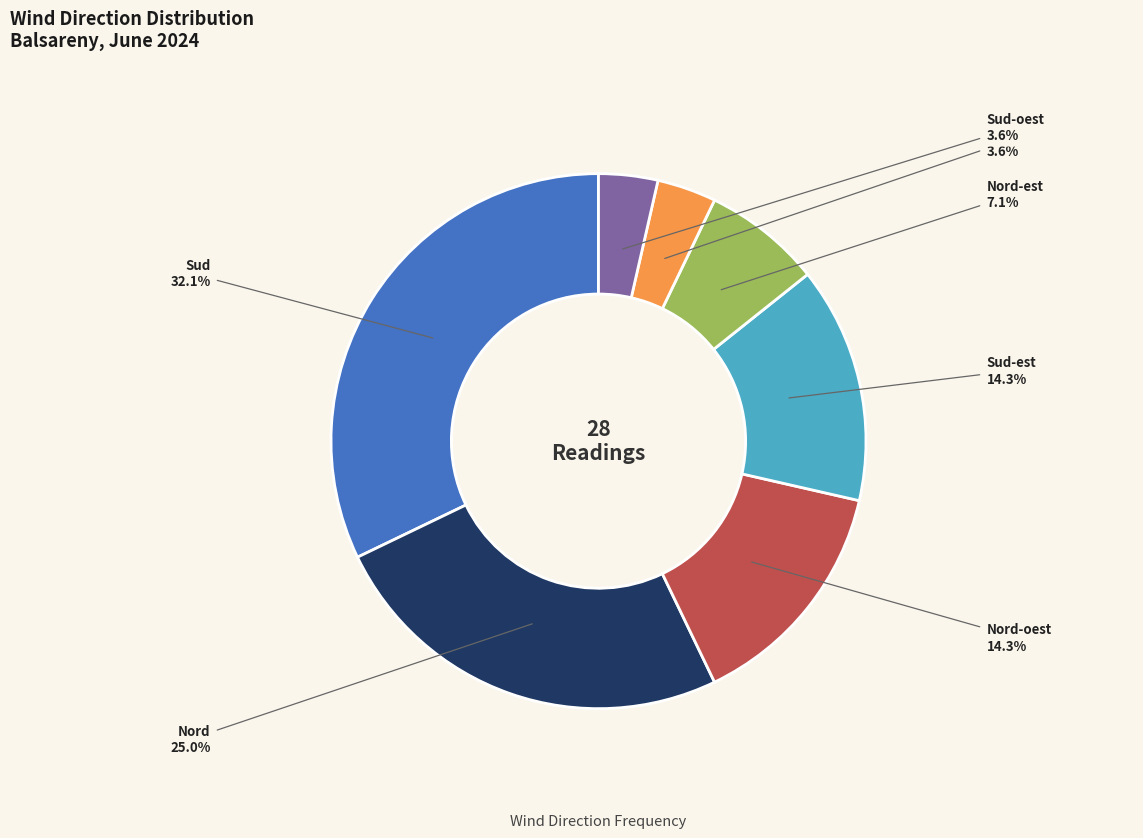

The Sud-oest slice represents 4% of the pie. True or false?

True